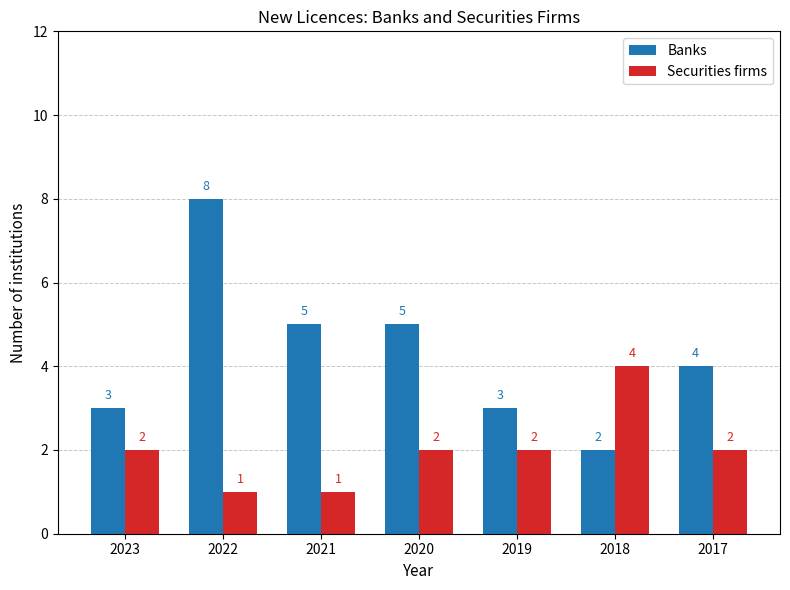

List the series in order of their overall mean, lowest first.

Securities firms, Banks